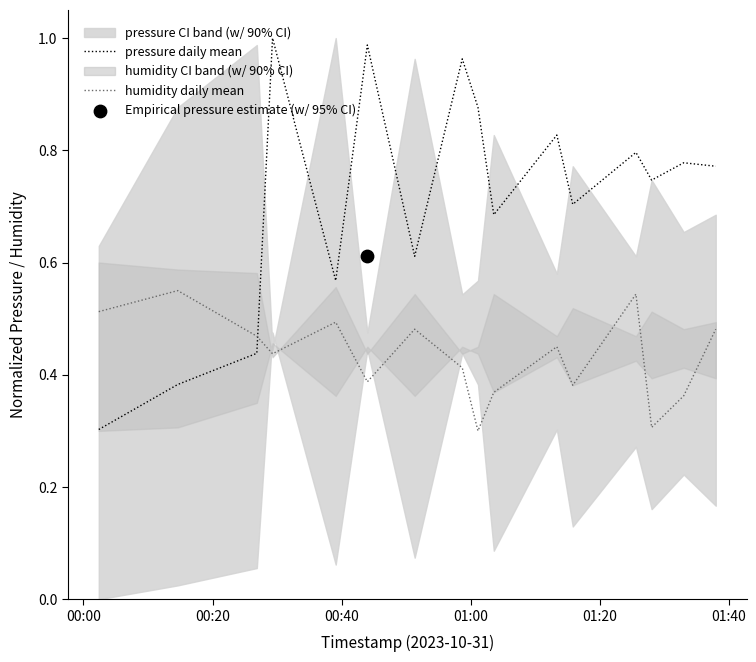

Which series contains the highest Y value?

pressure daily mean